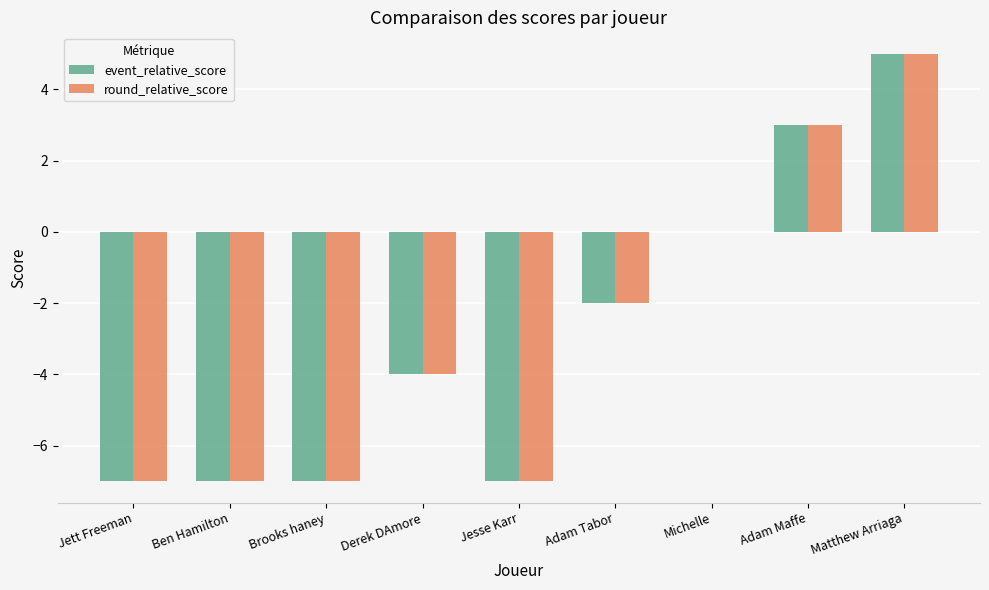

What is the sum of all round_relative_score values?

-26